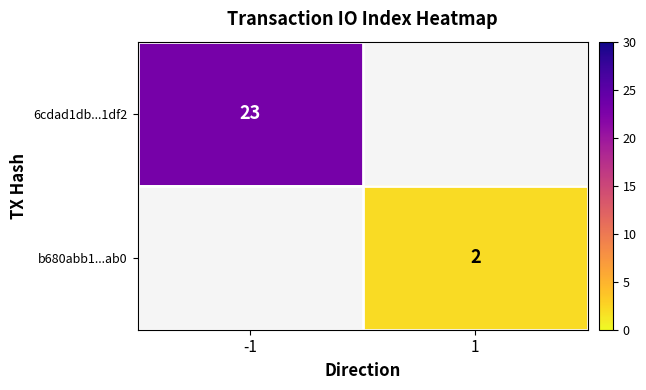

At how many categories does at least one series exceed 6?

1